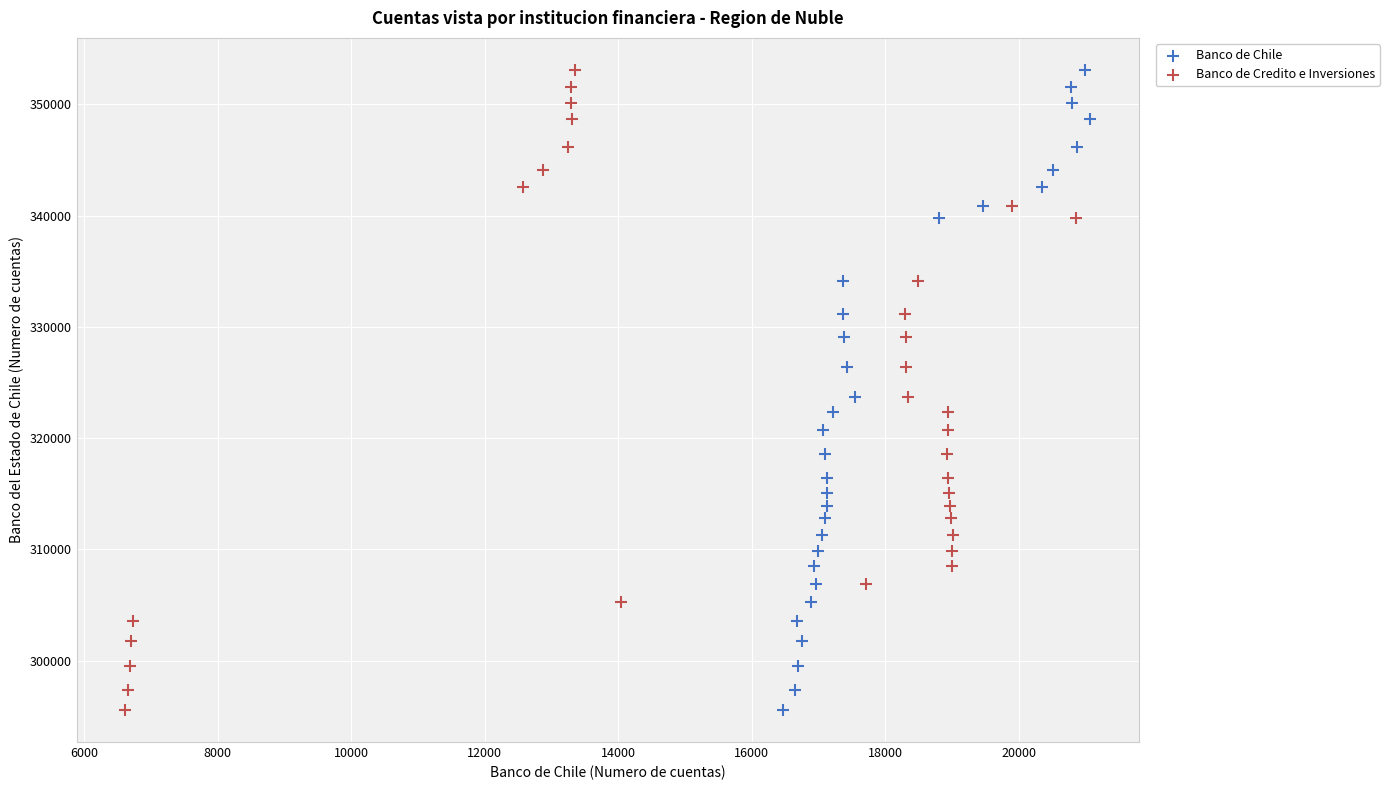

What are all the series names shown in the legend?

Banco de Chile, Banco de Credito e Inversiones